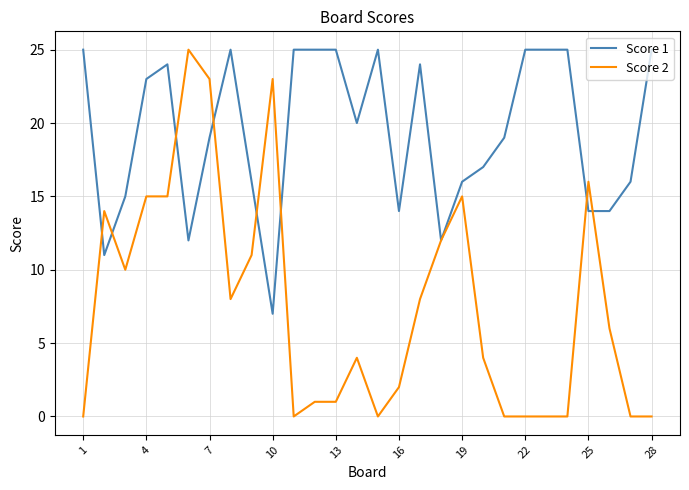

What is the maximum value shown in the chart?

25